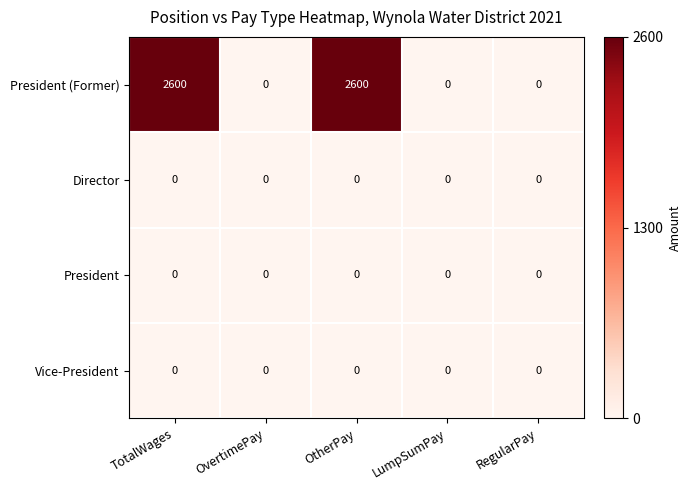

Reading left to right, extract all data points from this chart.

President (Former): TotalWages=2600	OvertimePay=0	OtherPay=2600	LumpSumPay=0	RegularPay=0
Director: TotalWages=0	OvertimePay=0	OtherPay=0	LumpSumPay=0	RegularPay=0
President: TotalWages=0	OvertimePay=0	OtherPay=0	LumpSumPay=0	RegularPay=0
Vice-President: TotalWages=0	OvertimePay=0	OtherPay=0	LumpSumPay=0	RegularPay=0